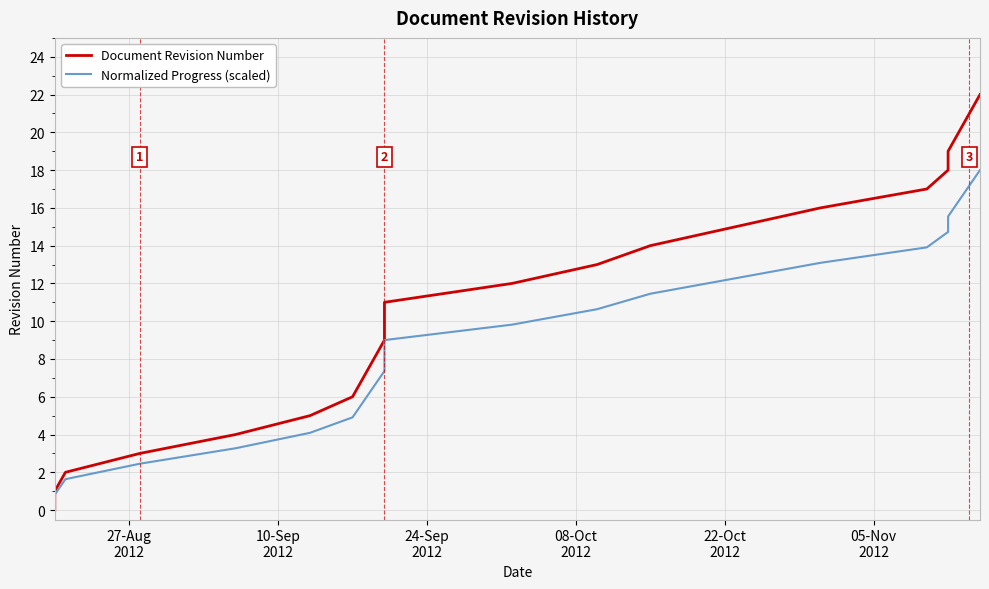

What is the sum of all Normalized Progress (scaled) values?

207.0